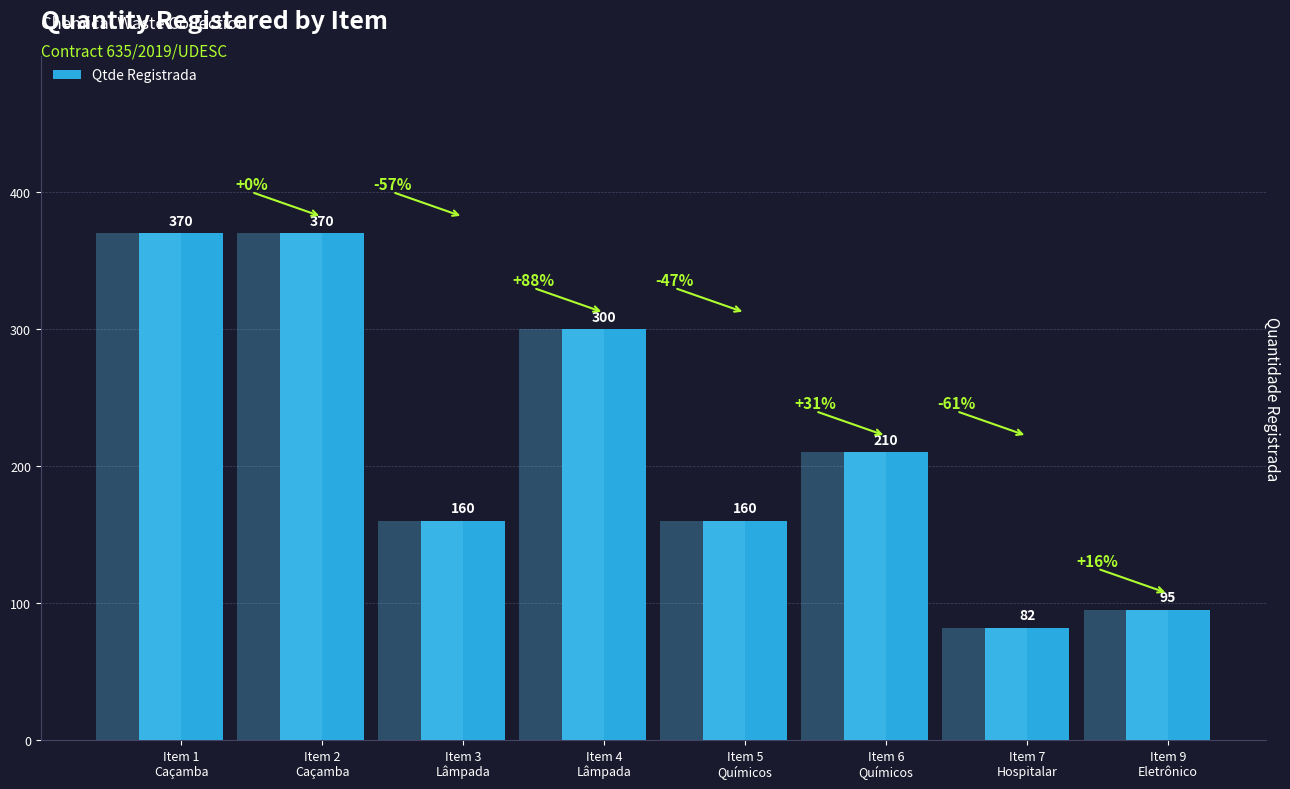

True or false: the data shows 196 at Item 1
Caçamba.

False